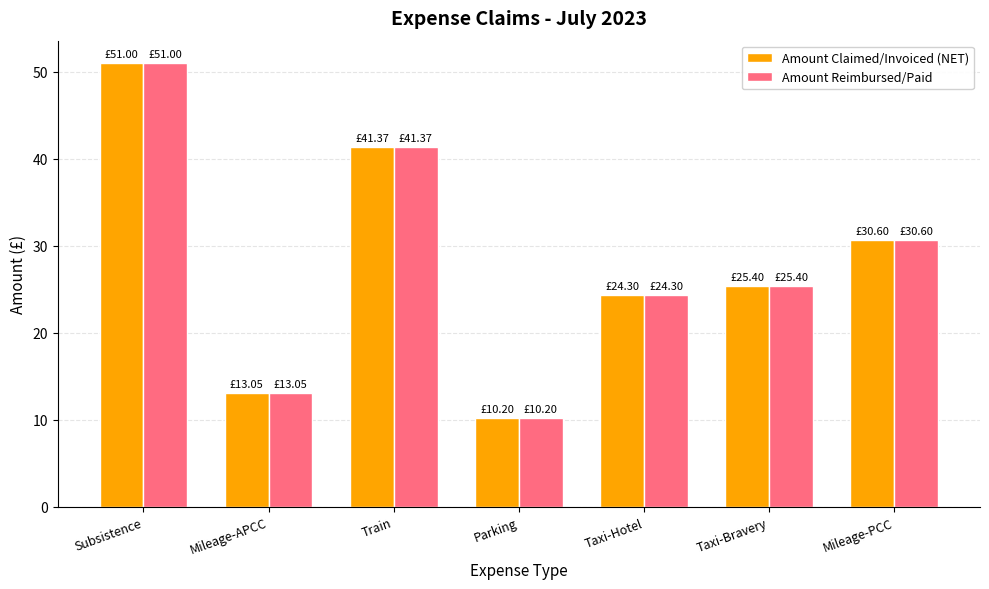

What is the minimum value for Amount Claimed/Invoiced (NET)?

10.2